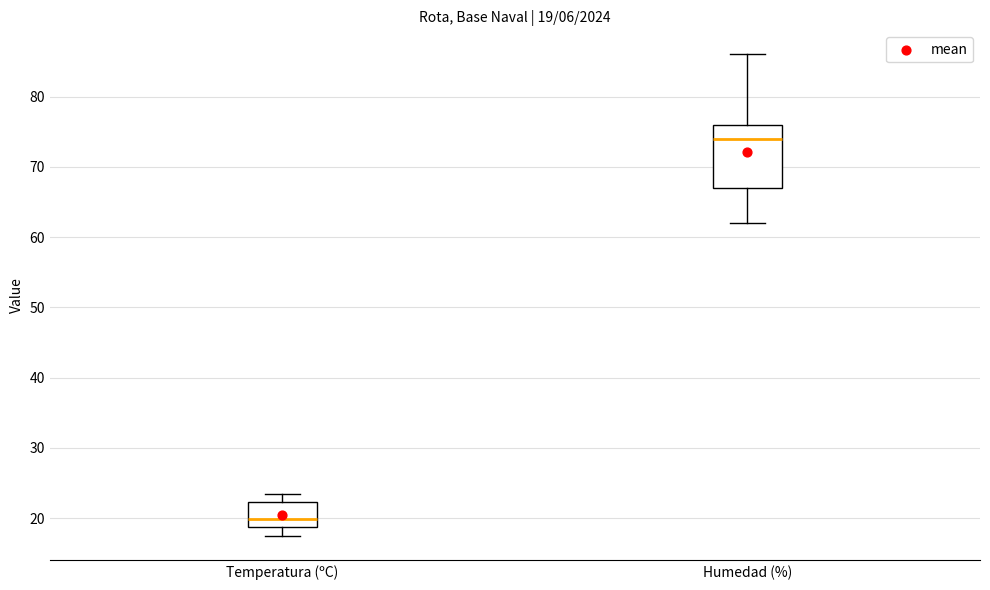

Comparing the boxes themselves (not the whiskers), which one is the tallest?

Humedad (%)